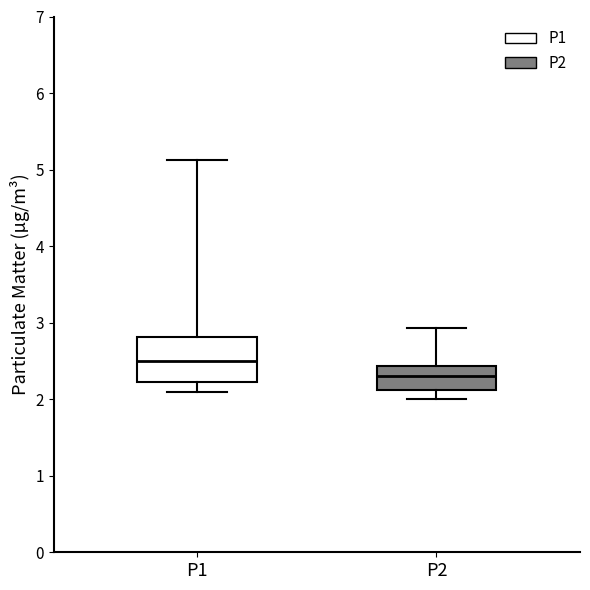

Which box's median line is the lowest?

P2